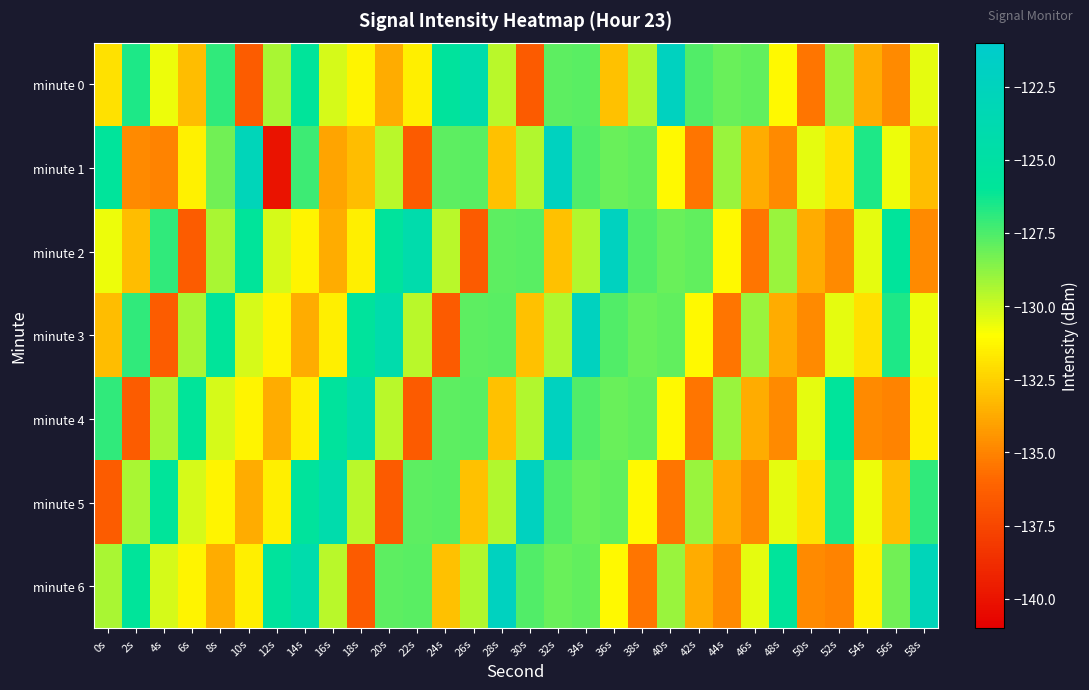

Between 22s and 24s, which is larger?

24s